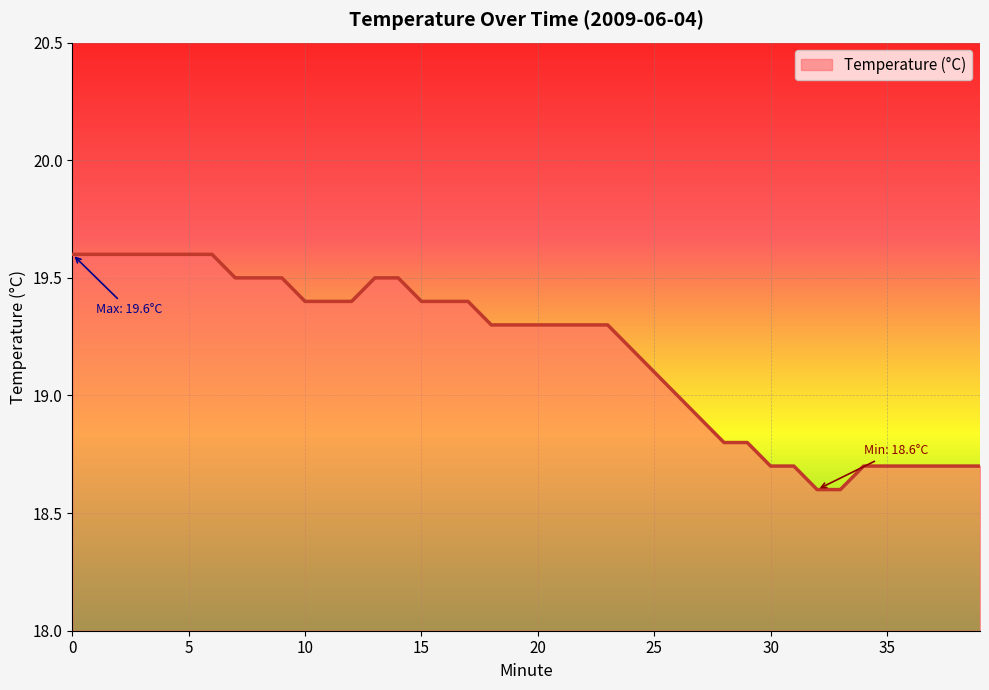

Count the values in the range 18 to 19.

14